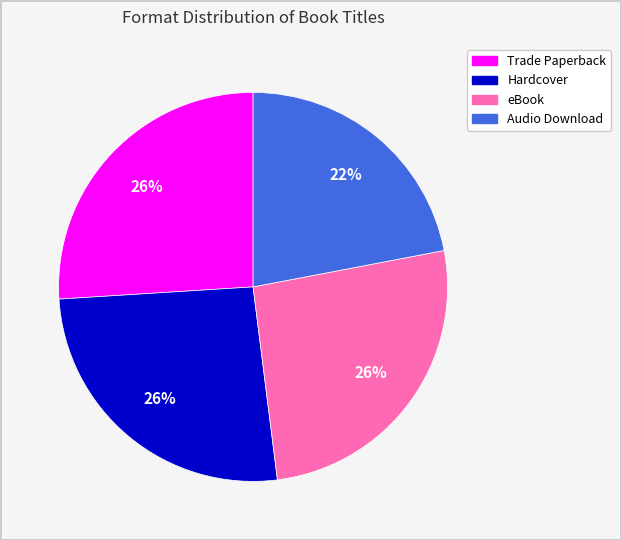

Is eBook the majority of the pie?

No